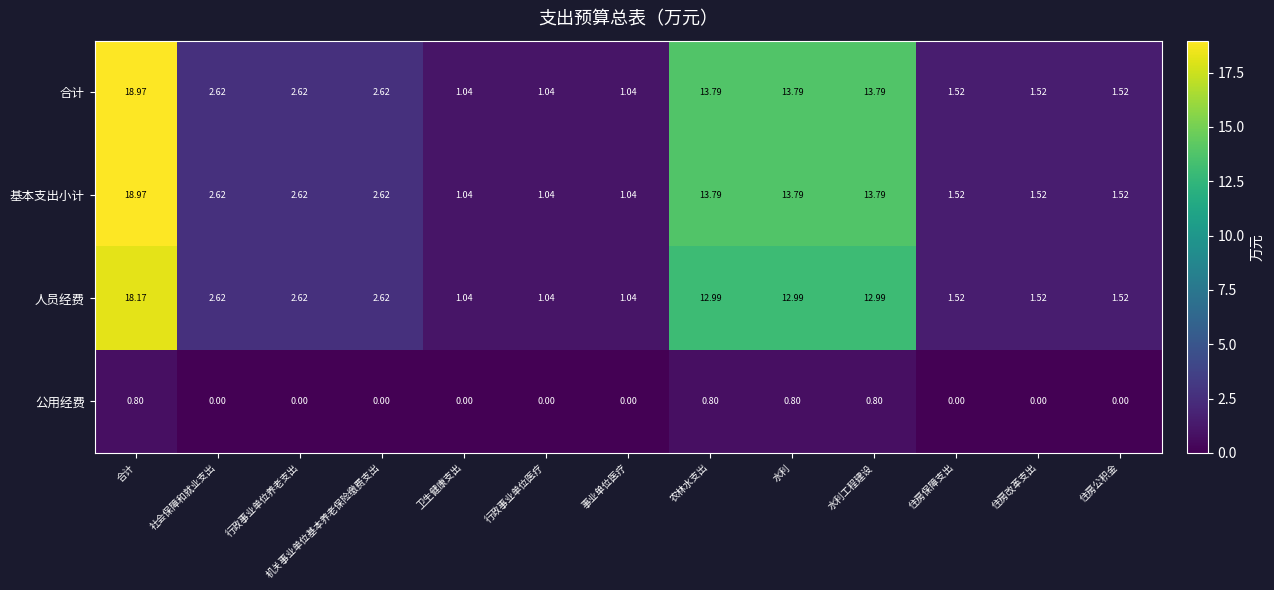

Which category has the highest value in the 基本支出小计 series?

合计